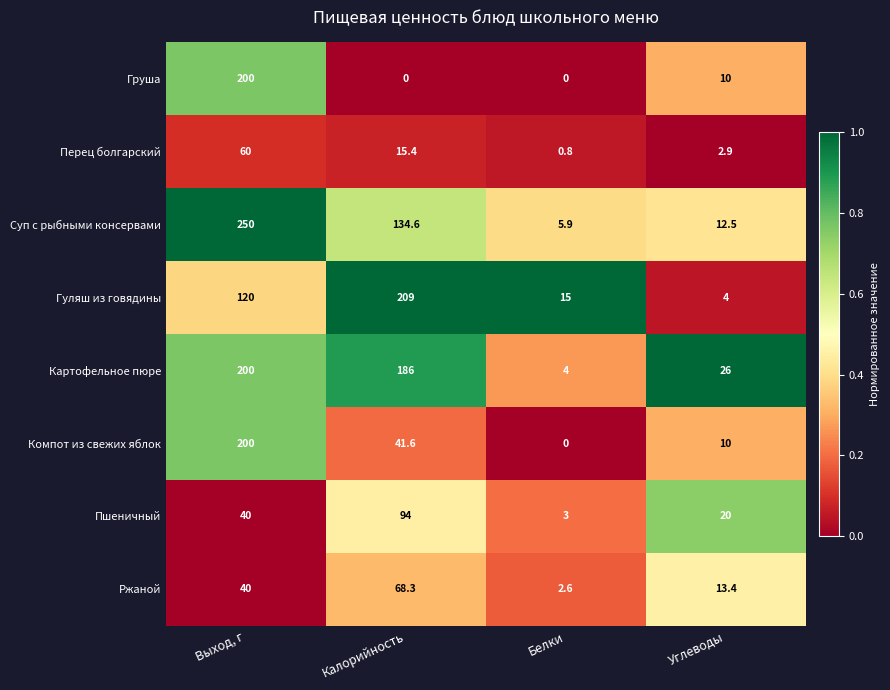

Which category has the highest value across all series?

Выход, г